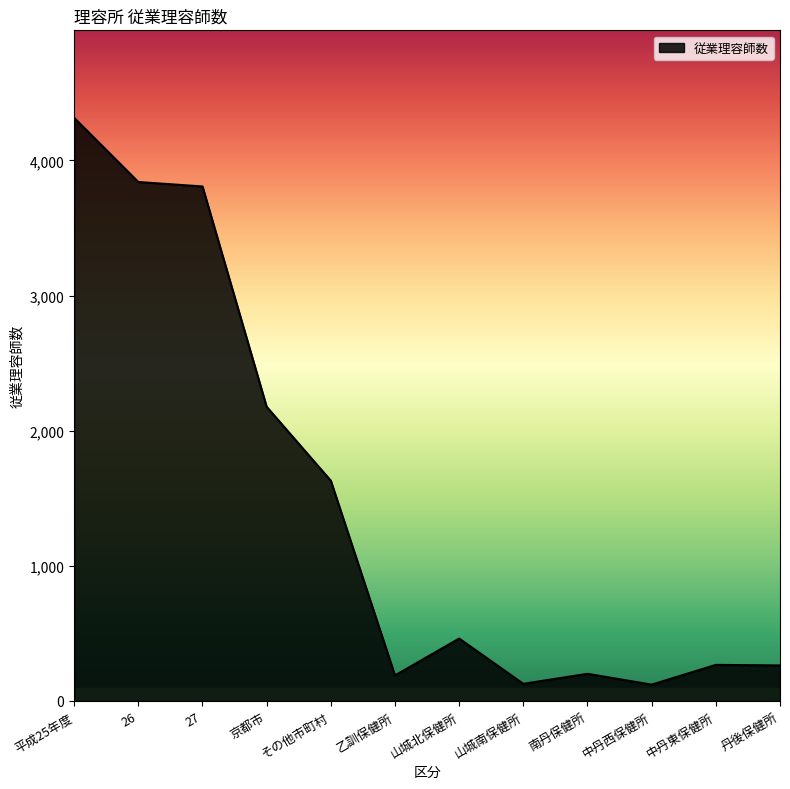

What is the change in value from 山城北保健所 to 中丹東保健所?

-195